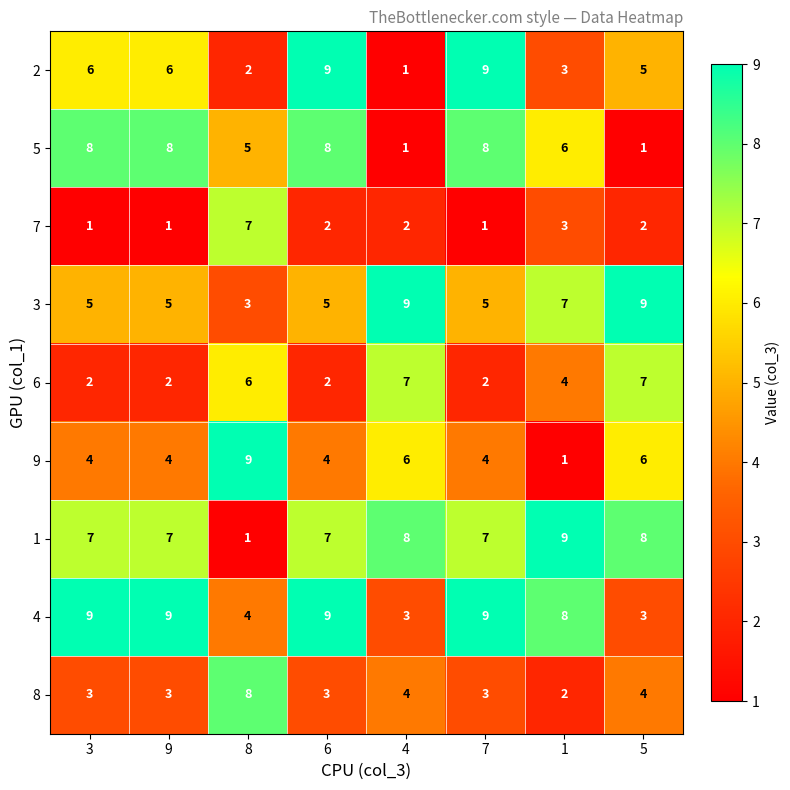

What is the difference between the highest and lowest values at 5?

8